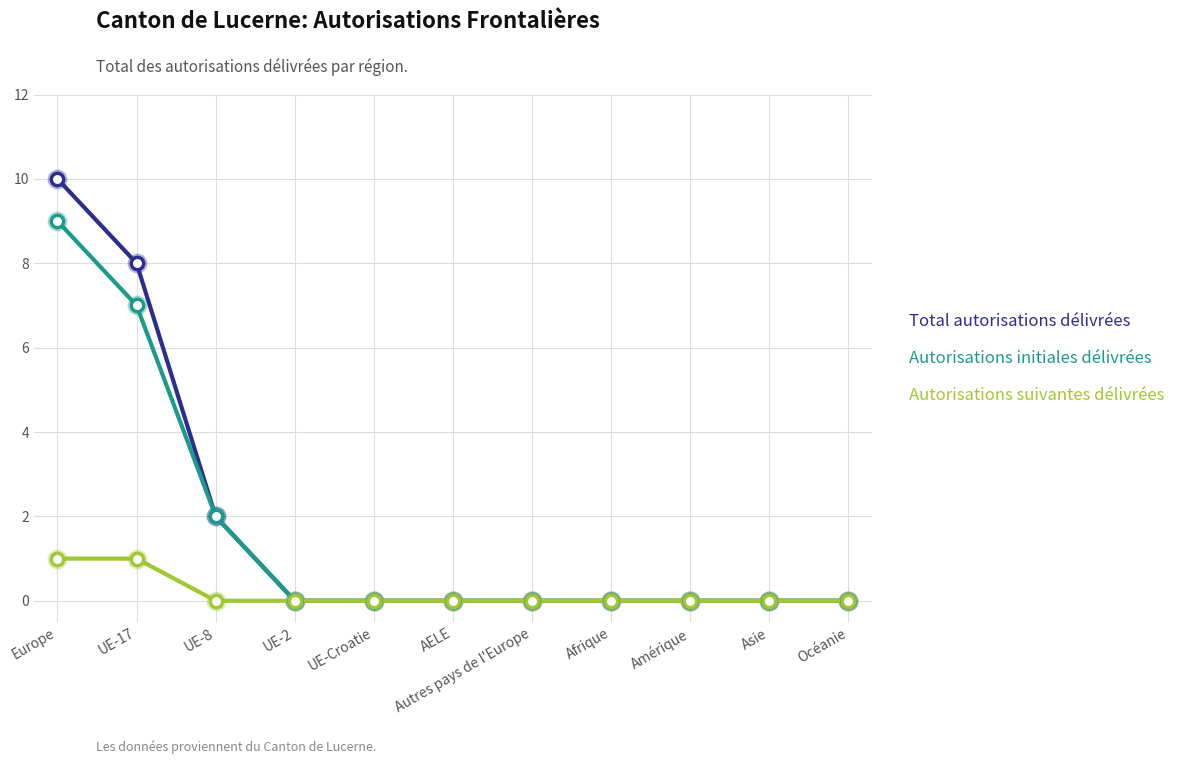

At how many categories does at least one series exceed 1?

3